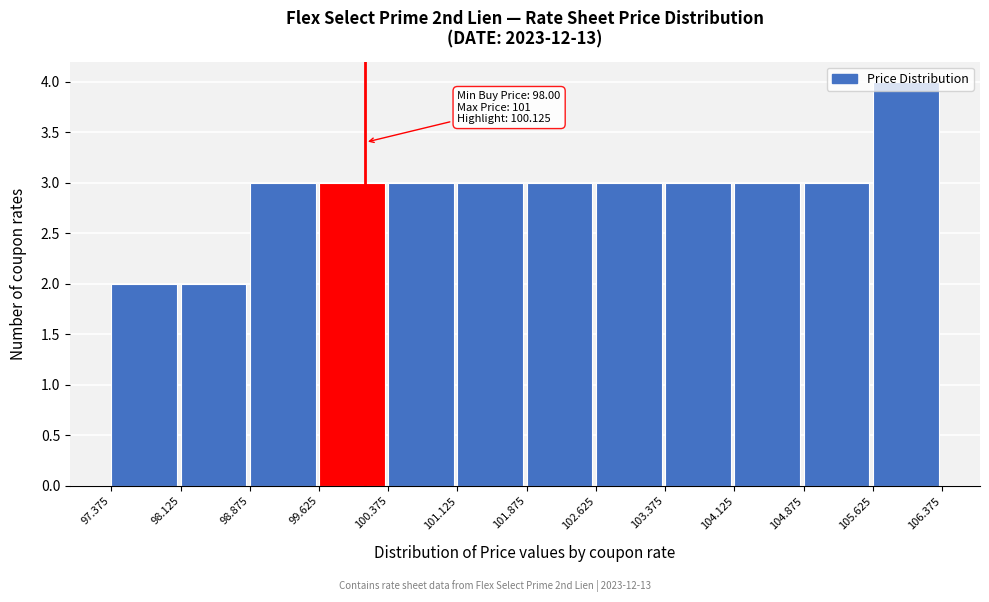

Which range on the x-axis has the tallest bar?

105.625 to 106.375